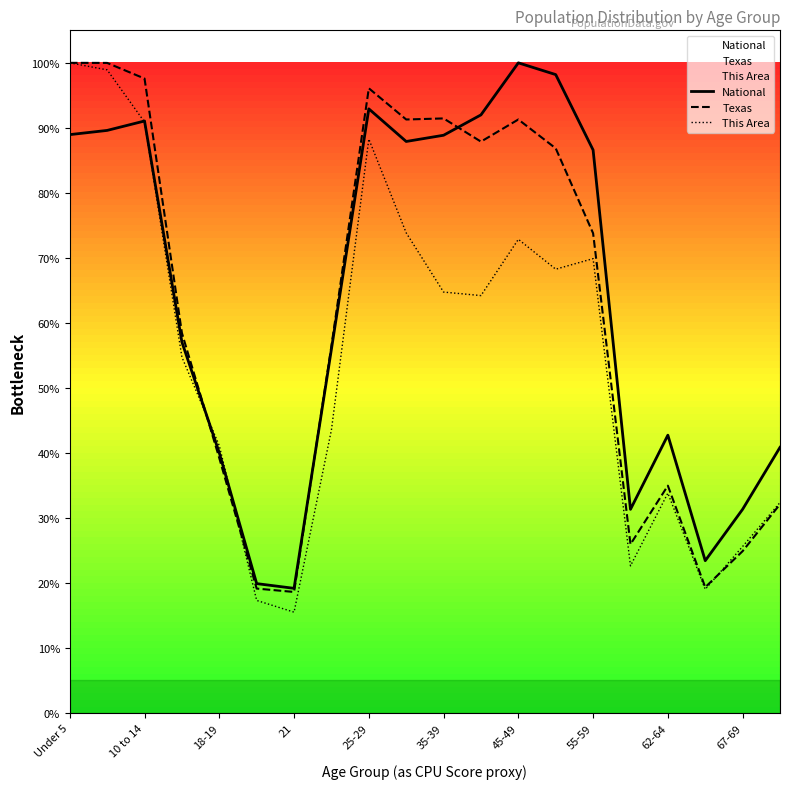

List the series in order of their peak value, highest first.

National, Texas, This Area